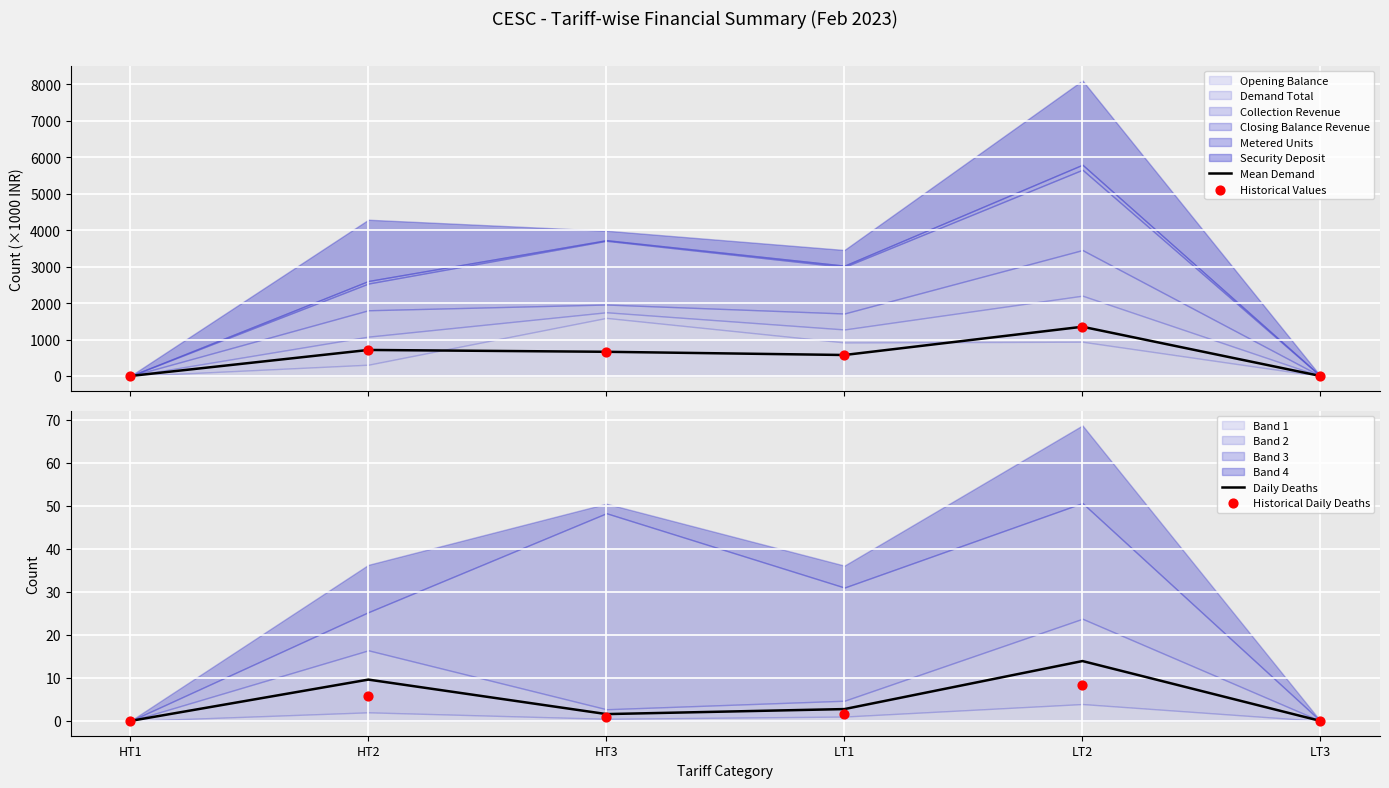

Which series contains the lowest Y value?

Mean Demand